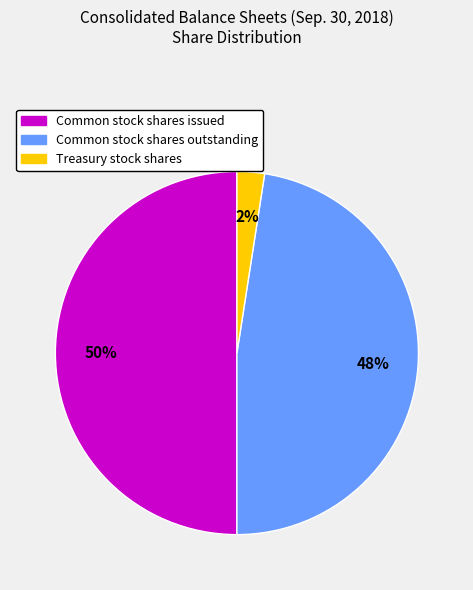

To the nearest percent, what is the combined percentage of Treasury stock shares and Common stock shares issued?

52%